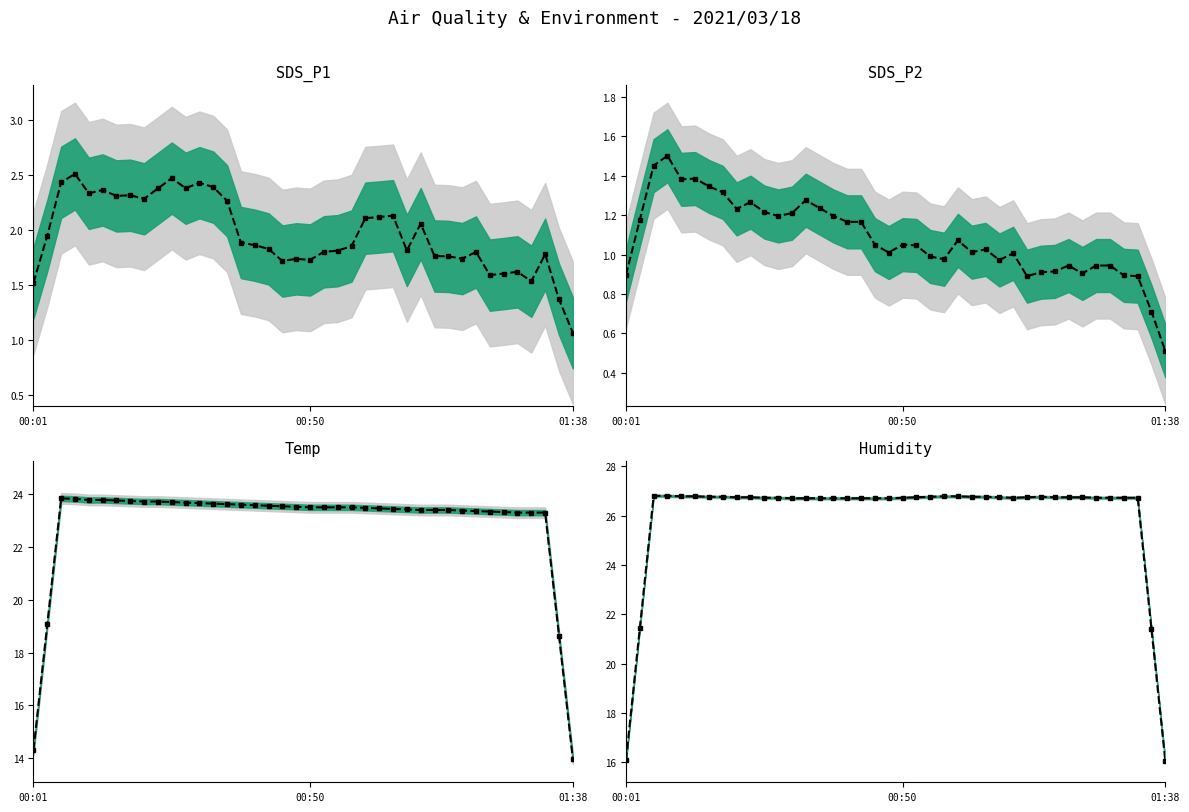

Which series has the largest range (max minus min)?

Humidity